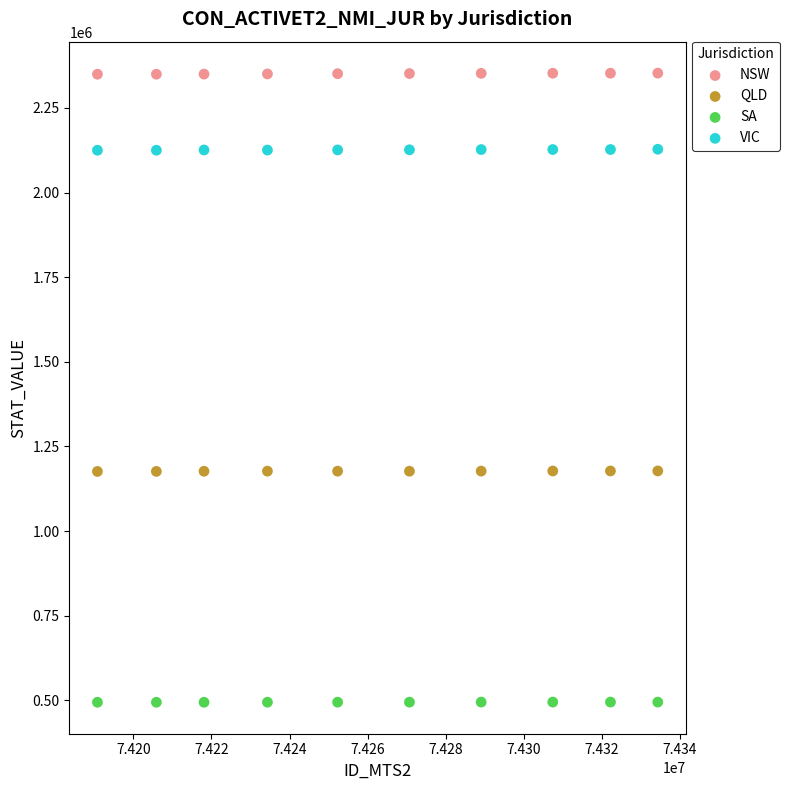

Which series reaches the maximum Y coordinate?

NSW